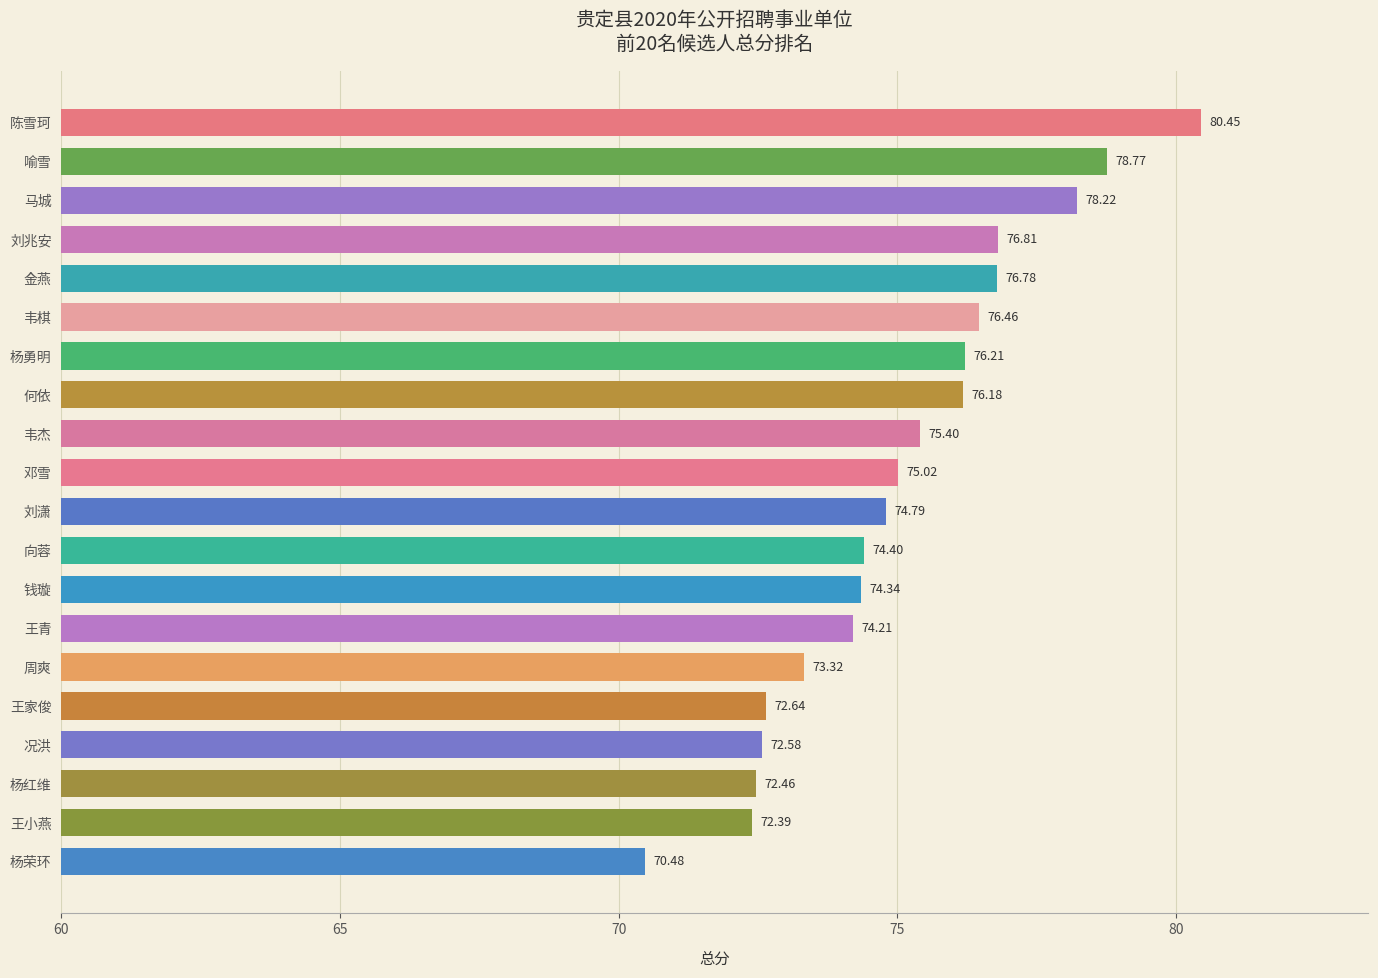

Where is the data nearest to the value 75?

邓雪